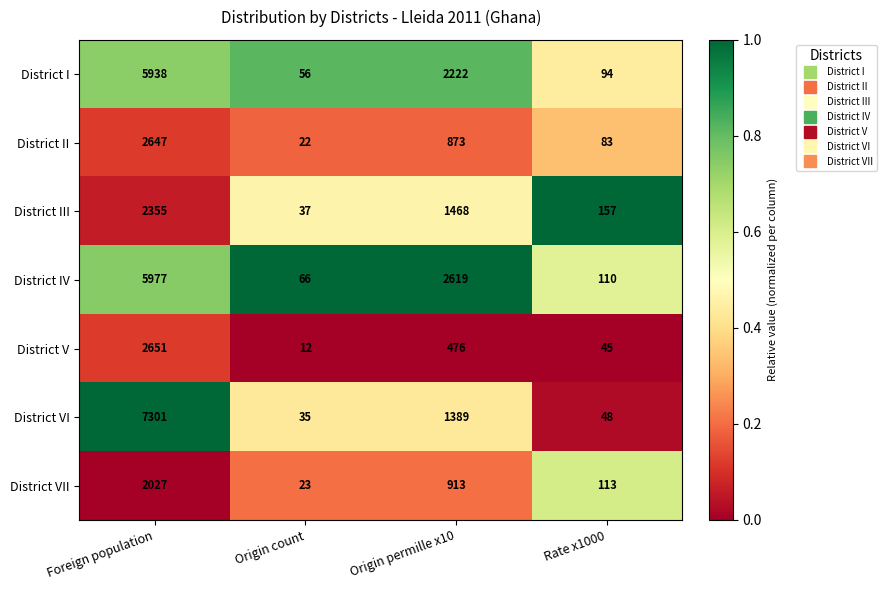

What is the sum of the District I values at Origin count and Origin permille x10?

2278